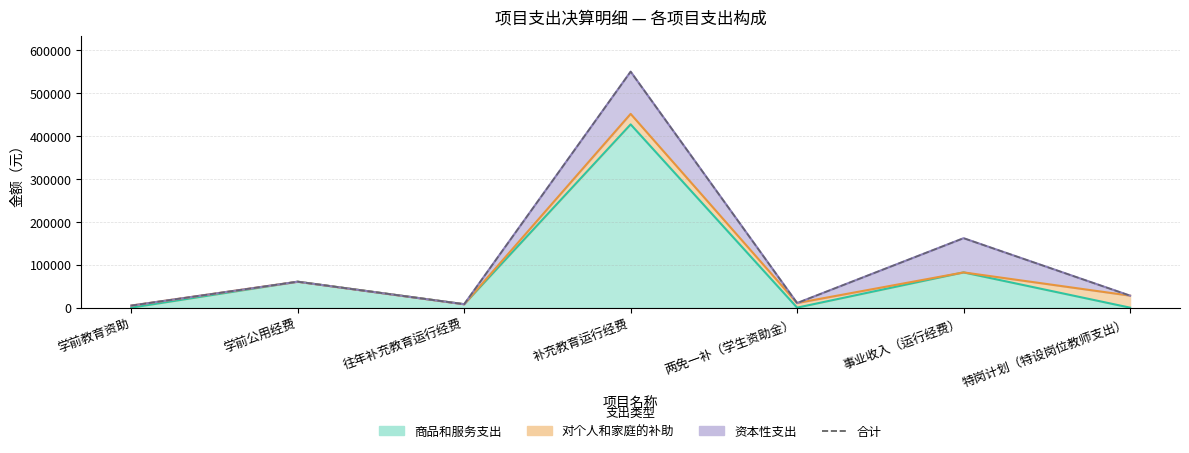

Which has a higher value, 学前公用经费 or 事业收入（运行经费）?

事业收入（运行经费）